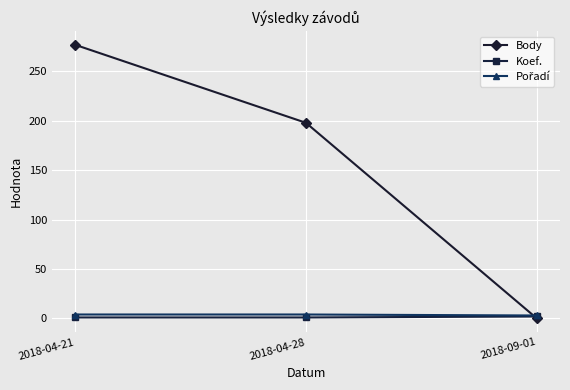

What is the label of the 2nd point from the right?

2018-04-28